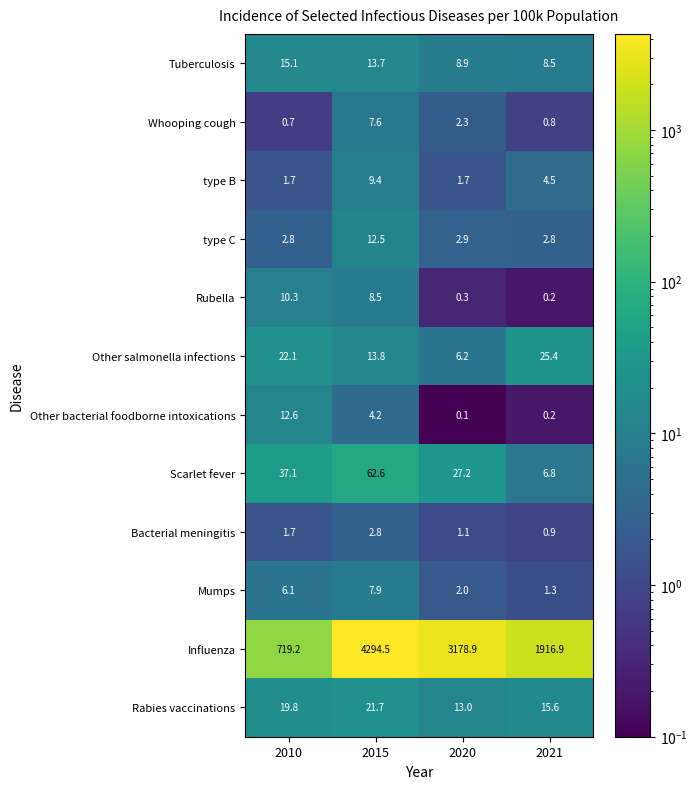

Read the Scarlet fever value at 2021.

6.8